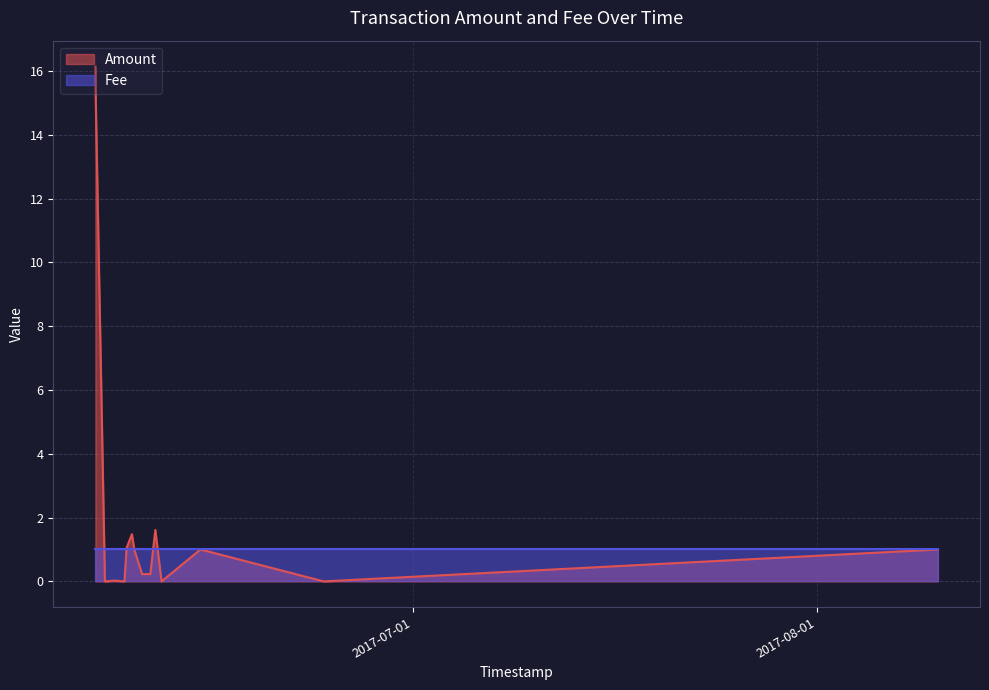

How many values are below 1?

8